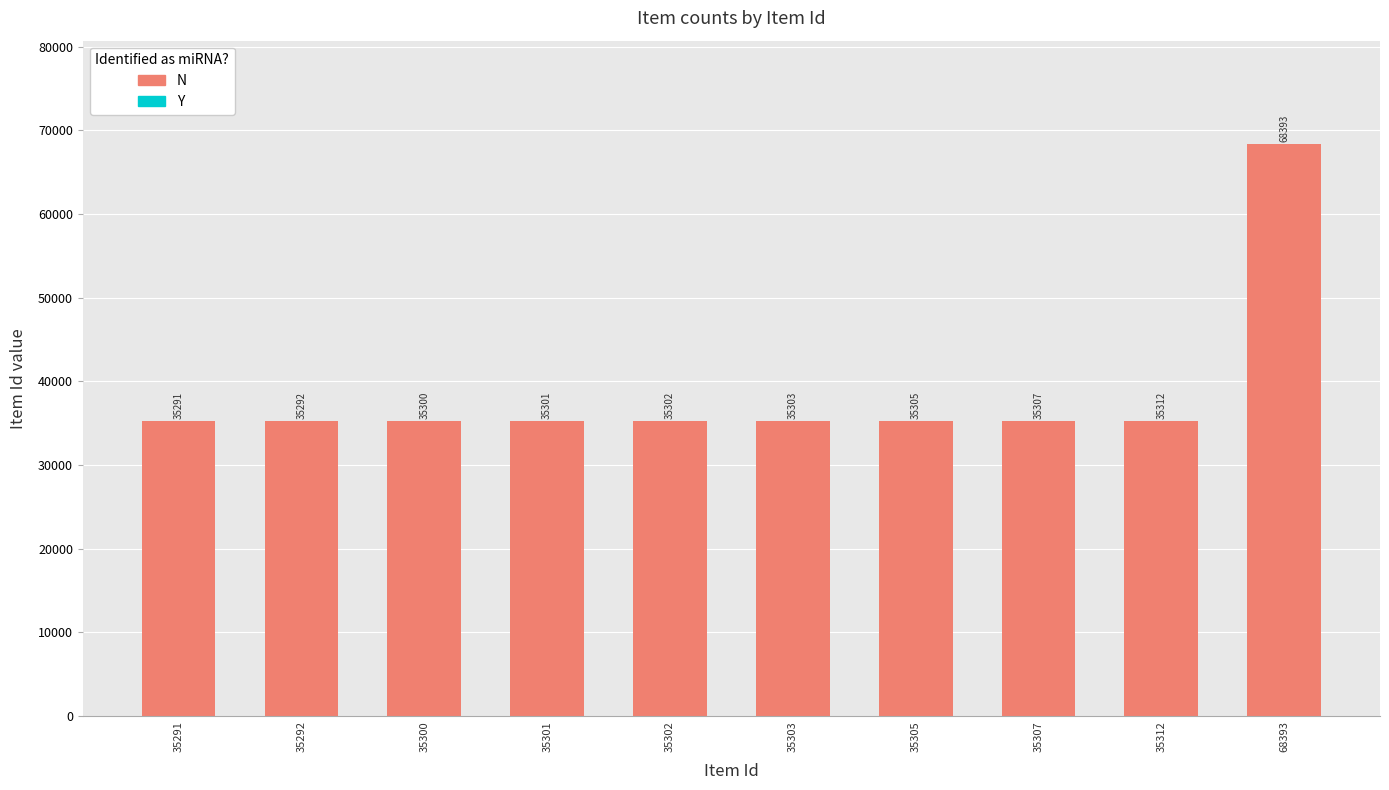

What is the difference between the values at 68393 and 35305?

33088